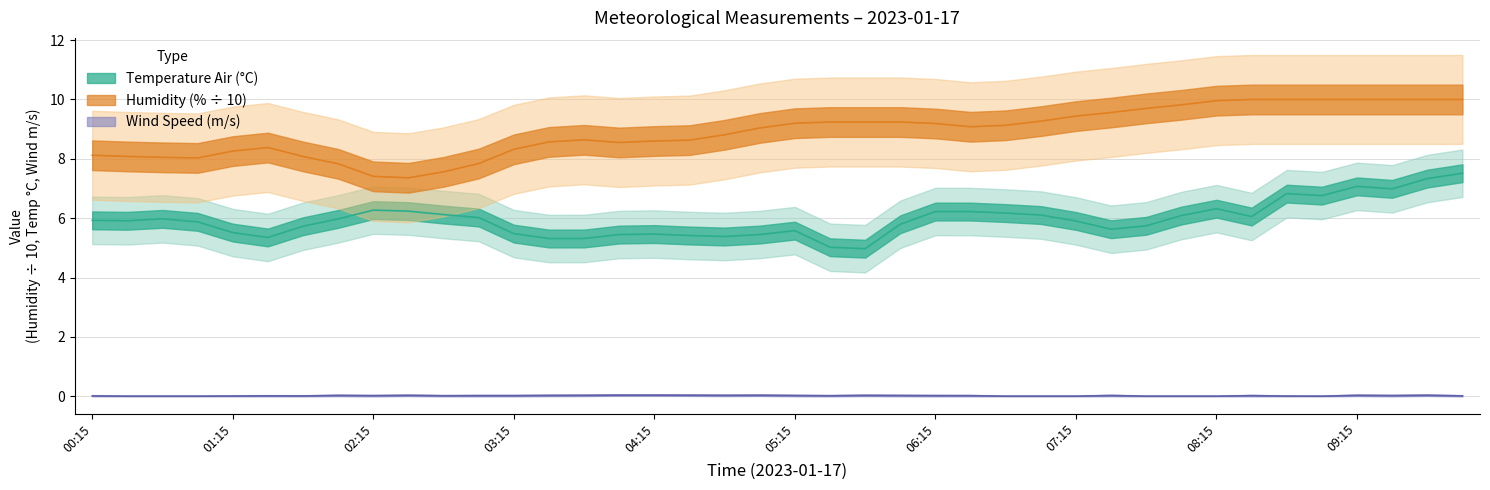

At how many categories does at least one series exceed 8?

35